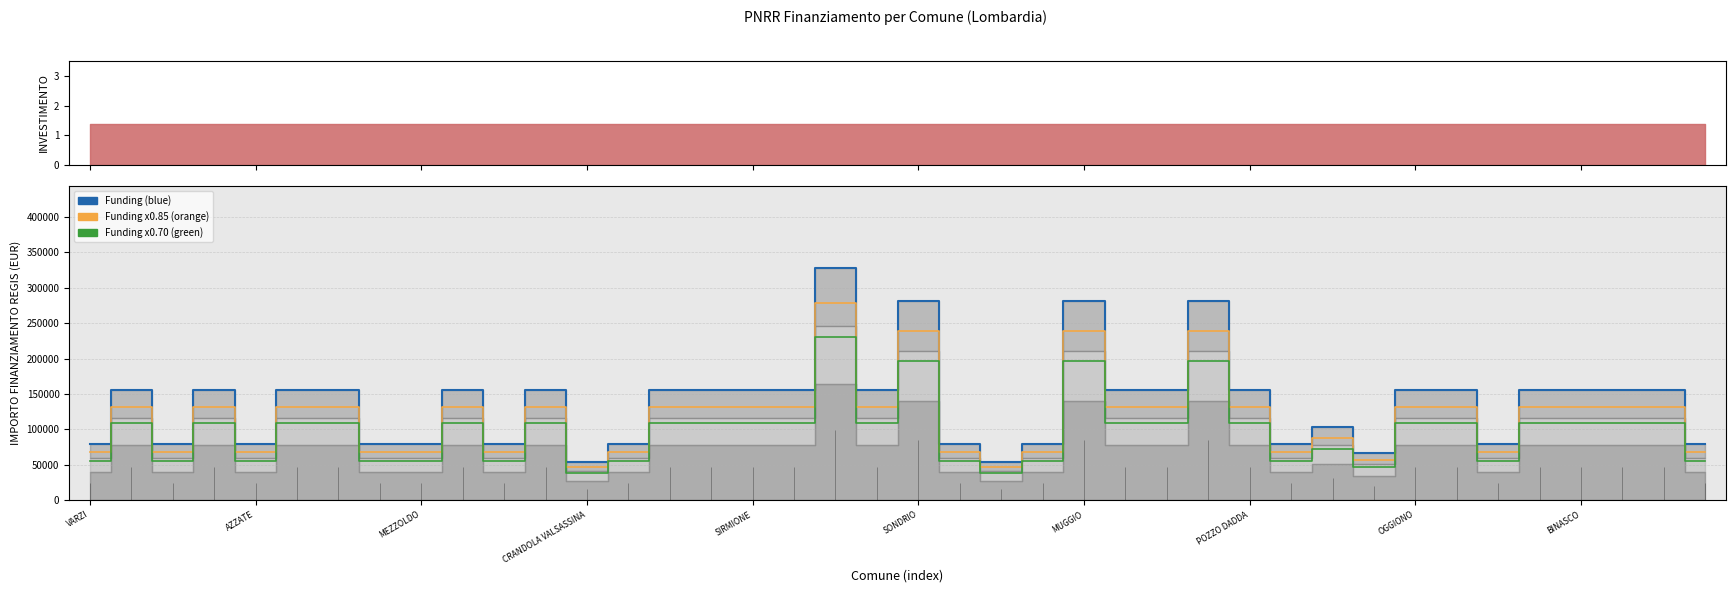

List the series in order of their peak value, highest first.

Funding (blue), Funding (orange), Funding (green)